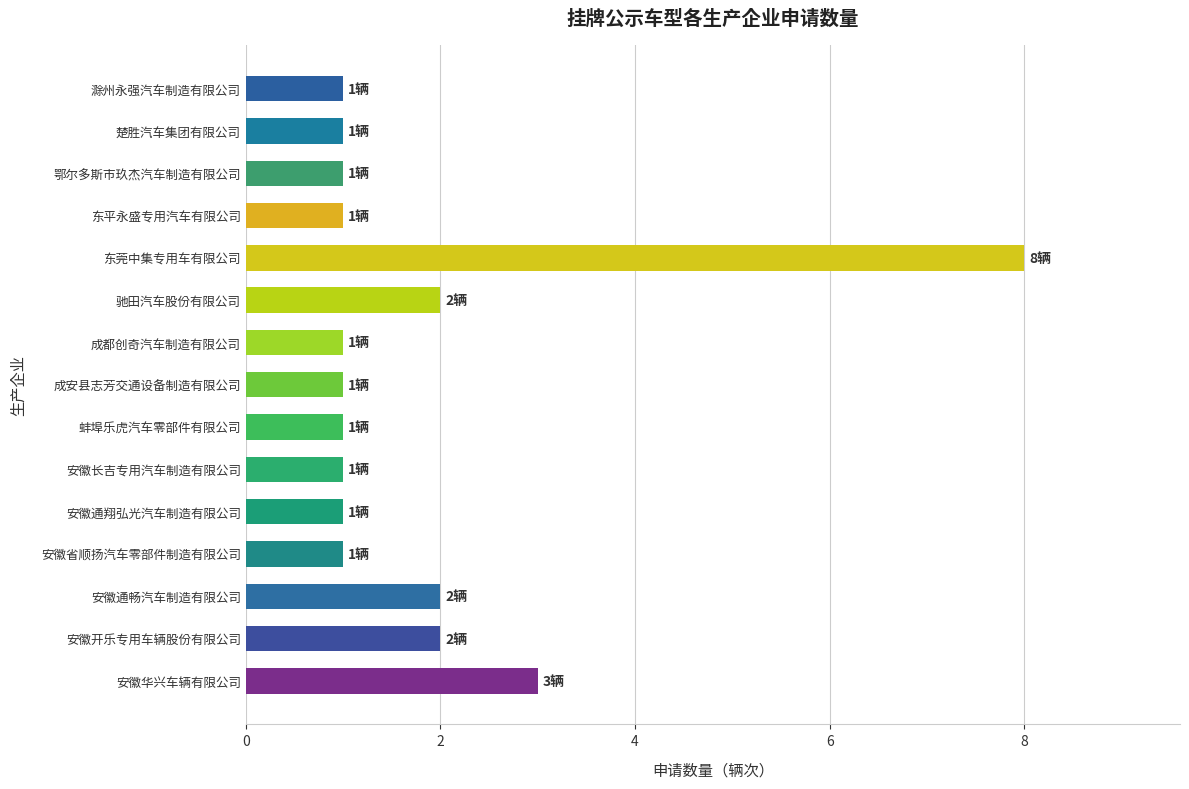

Reading top to bottom, extract all data points from this chart.

1	1	1	1	8	2	1	1	1	1	1	1	2	2	3